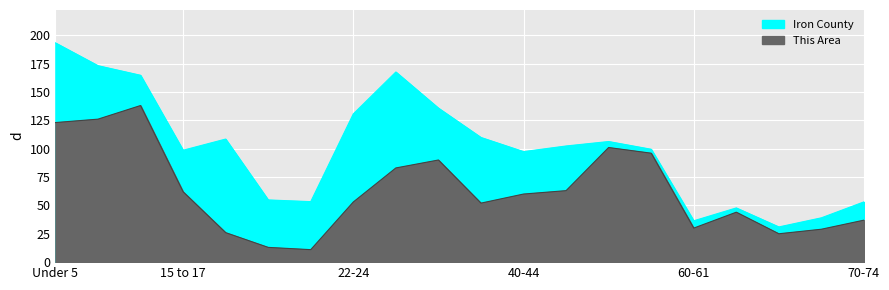

How many values in the Iron County series exceed 102?

10